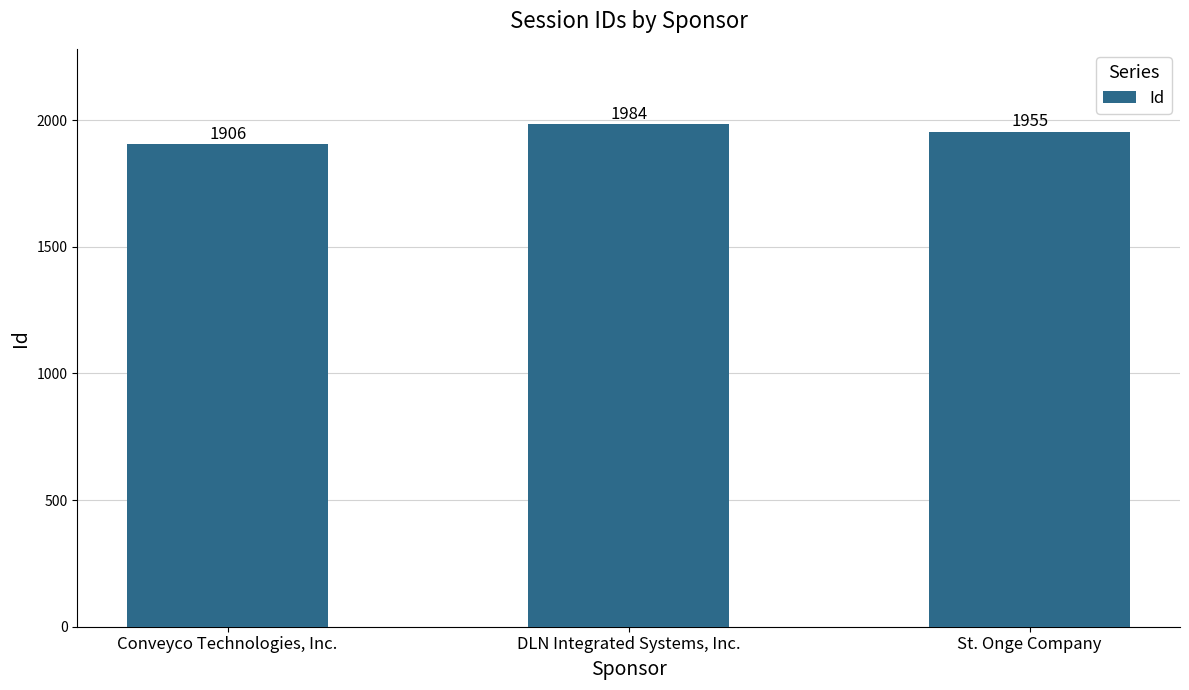

Between Conveyco Technologies, Inc. and St. Onge Company, which is larger?

St. Onge Company